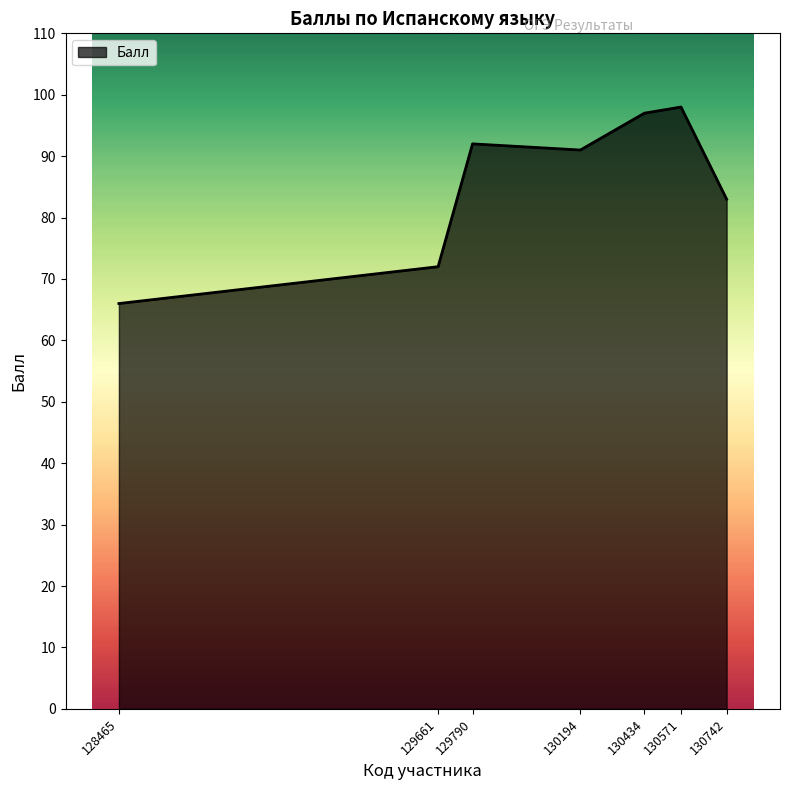

How many lines are shown in the chart?

1